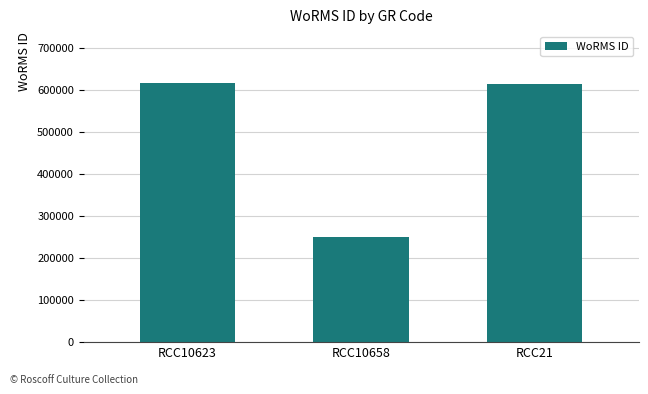

At which label is the value closest to 432604?

RCC21